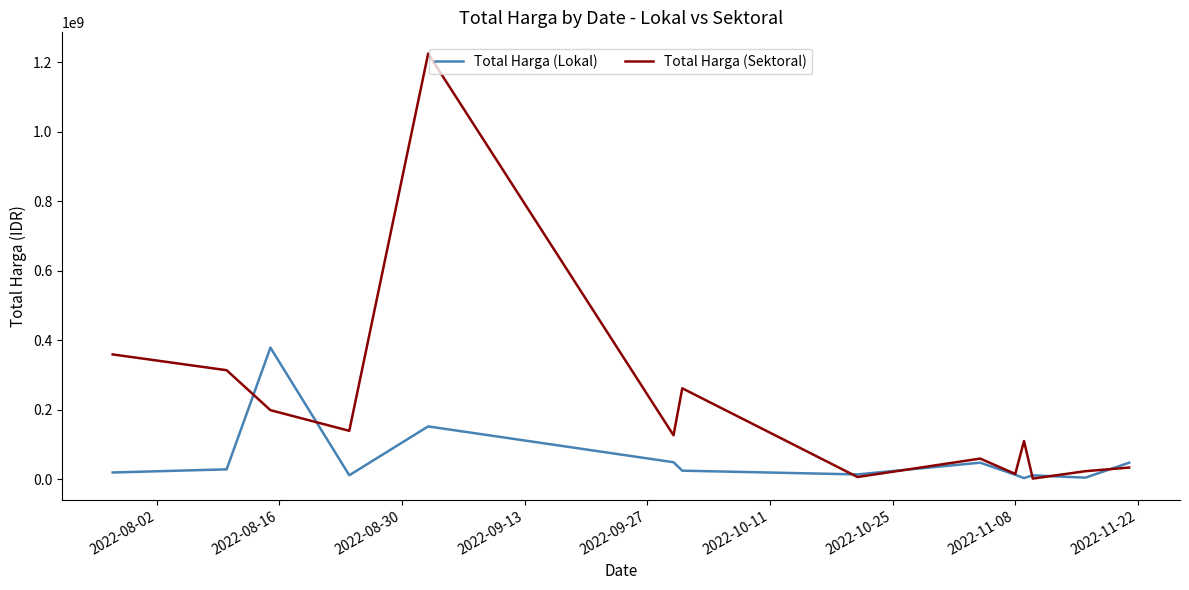

Which series has the widest spread of values?

Total Harga (Sektoral)